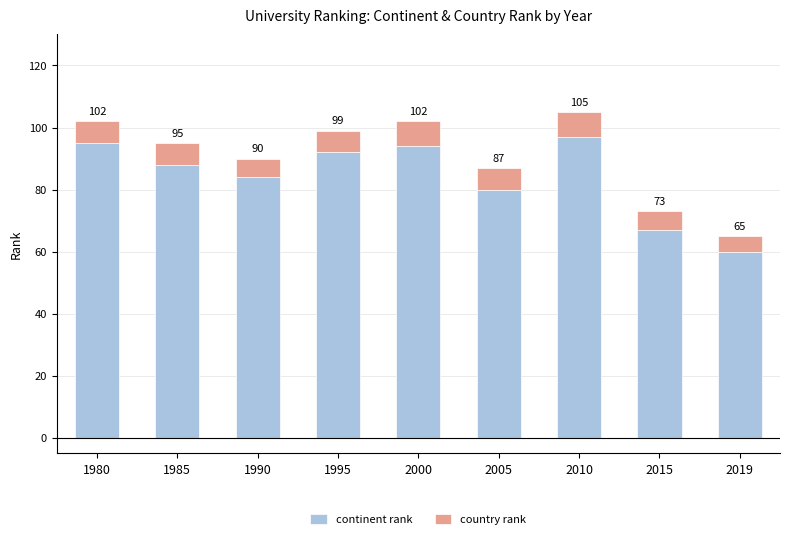

Which series has the largest total across all categories?

continent rank